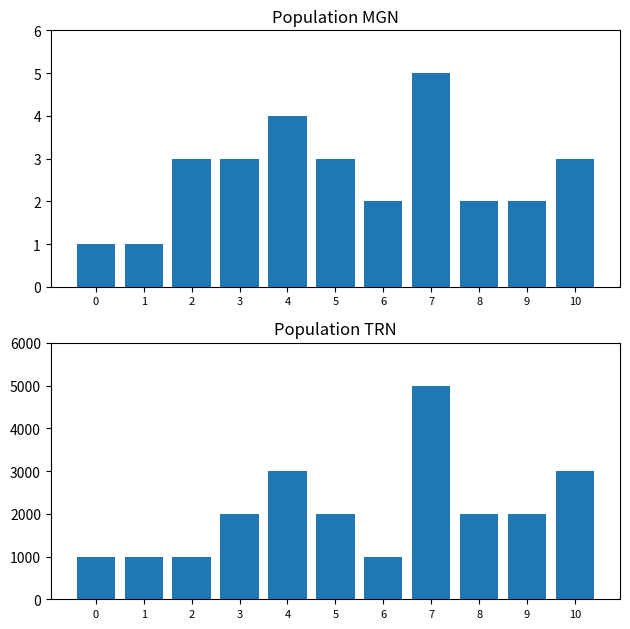

What is the sum of the values at 2 and 9?

3000